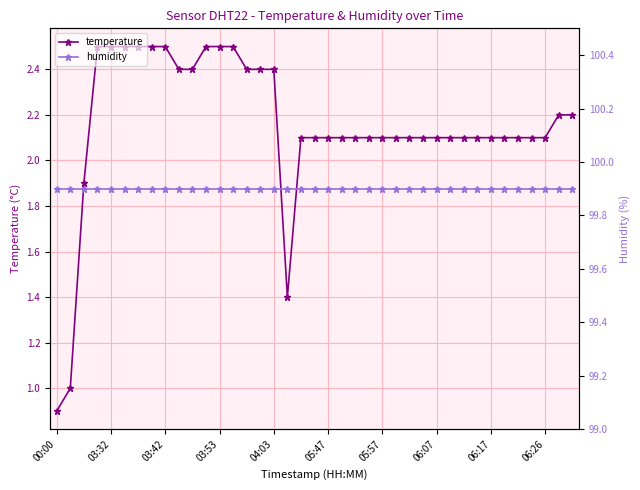

Is it true that temperature equals 0.8 at 05:57?

False